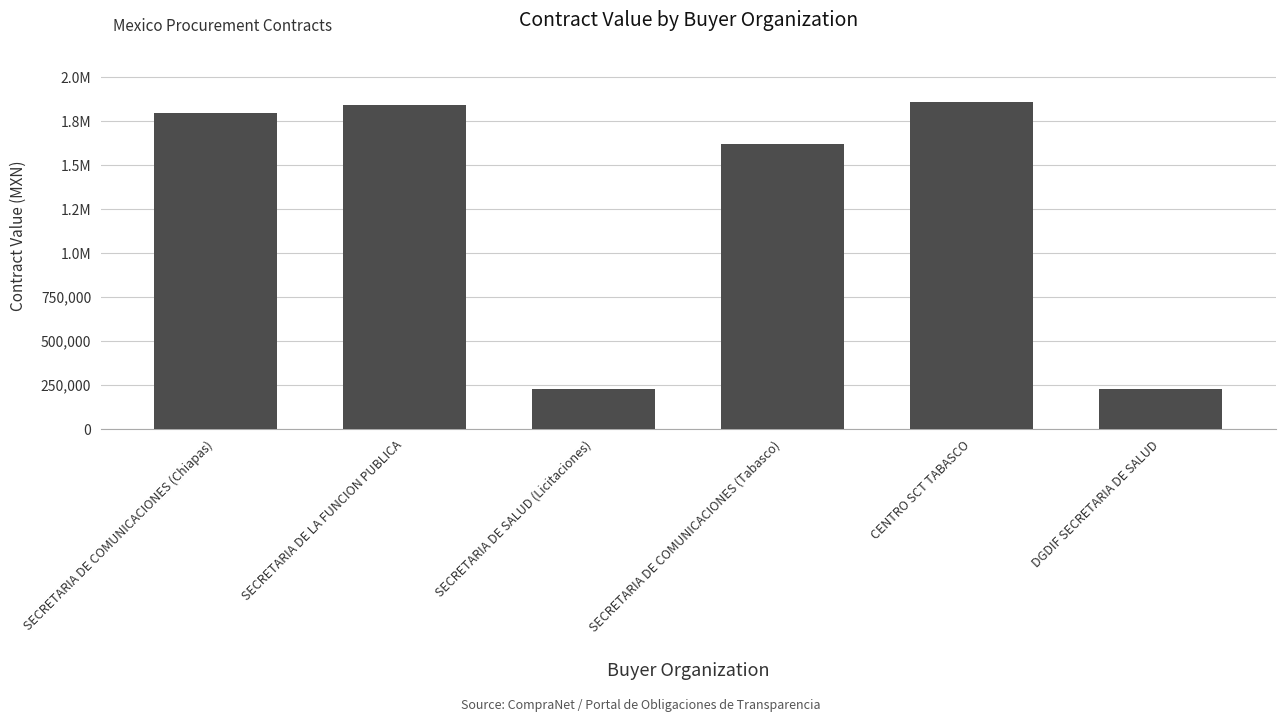

The value at SECRETARIA DE LA FUNCION PUBLICA is 2497722.2. True or false?

False